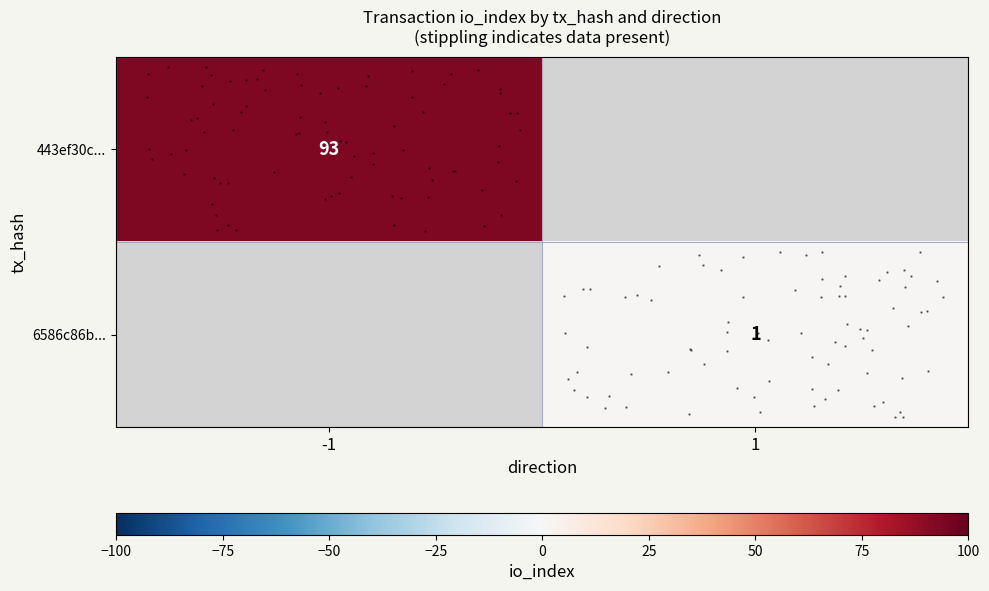

True or false: row_1 has a value of 1.0 at 1.

True